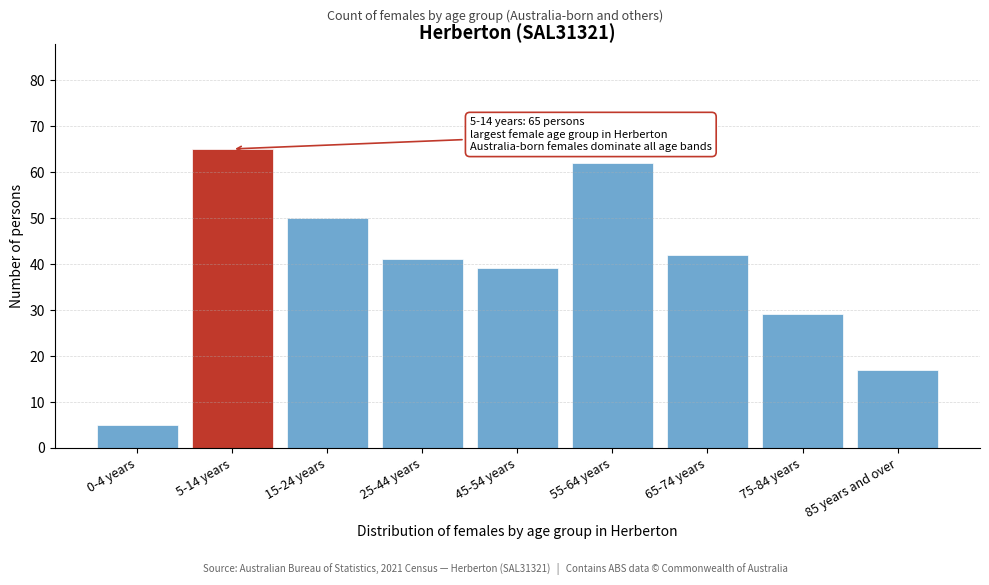

Reading left to right, list all the values displayed in this chart.

0-4 years=5	5-14 years=65	15-24 years=50	25-44 years=41	45-54 years=39	55-64 years=62	65-74 years=42	75-84 years=29	85 years and over=17